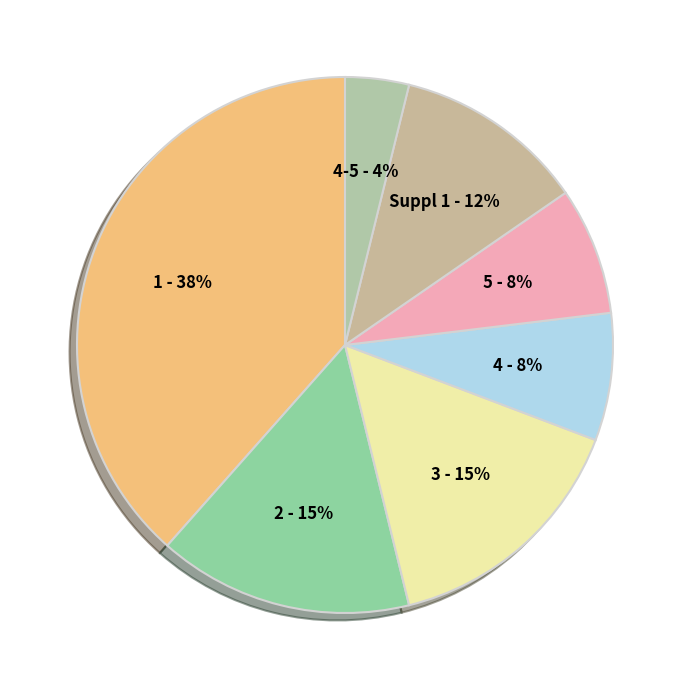

Is the sum of Suppl 1 and 4-5 greater than half?

No